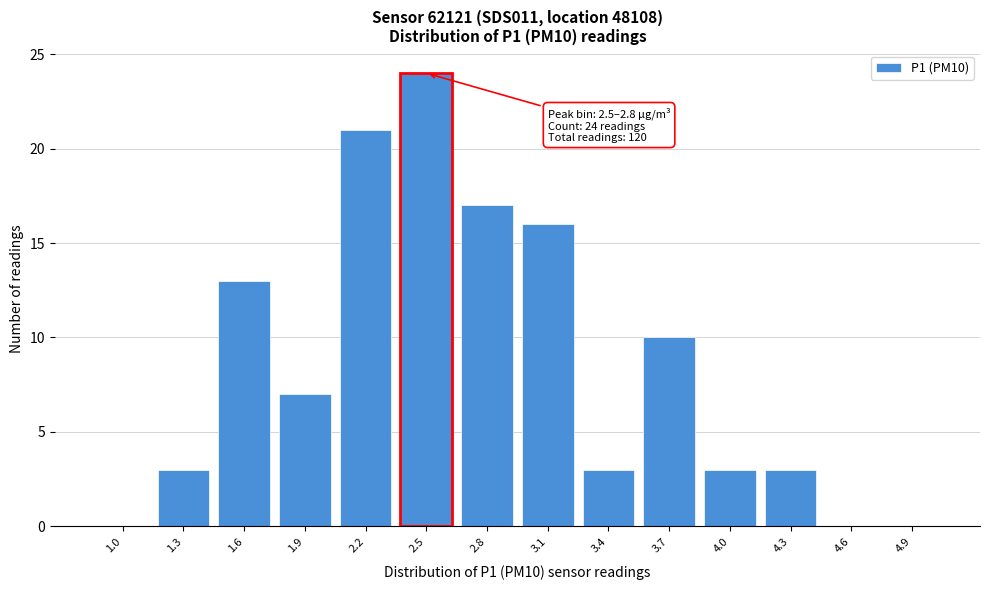

Reading left to right, transcribe all the data shown in this chart.

1.0=0	1.3=3	1.6=13	1.9=7	2.2=21	2.5=24	2.8=17	3.1=16	3.4=3	3.7=10	4.0=3	4.3=3	4.6=0	4.9=0